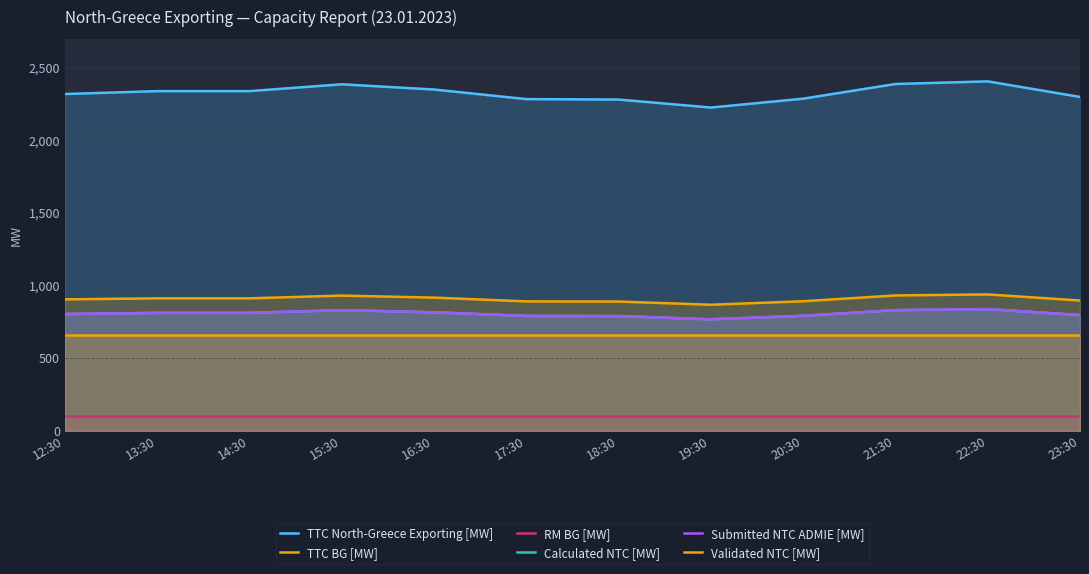

In Calculated NTC [MW], how many points are higher than both neighbors (excluding endpoints)?

2